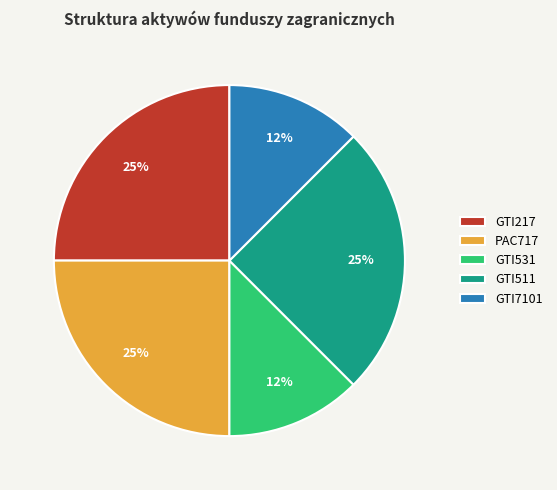

How many slices are in this pie chart?

5